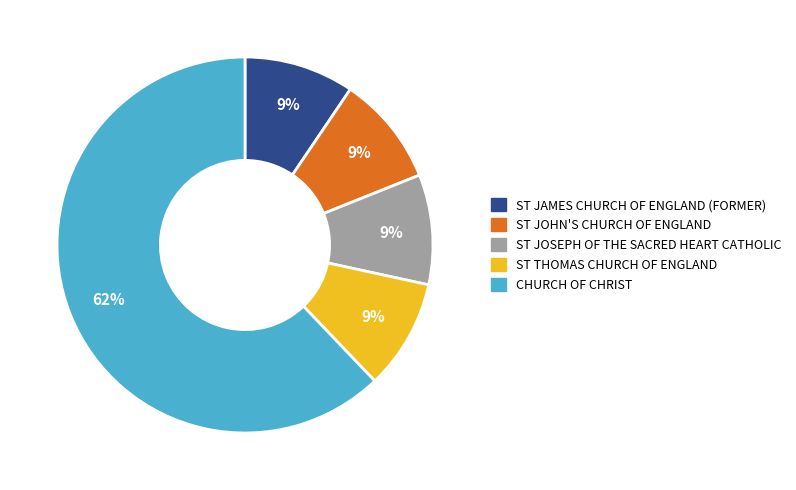

Approximately how many times larger is the value at ST THOMAS CHURCH OF ENGLAND compared to ST JOHN'S CHURCH OF ENGLAND?

1.0